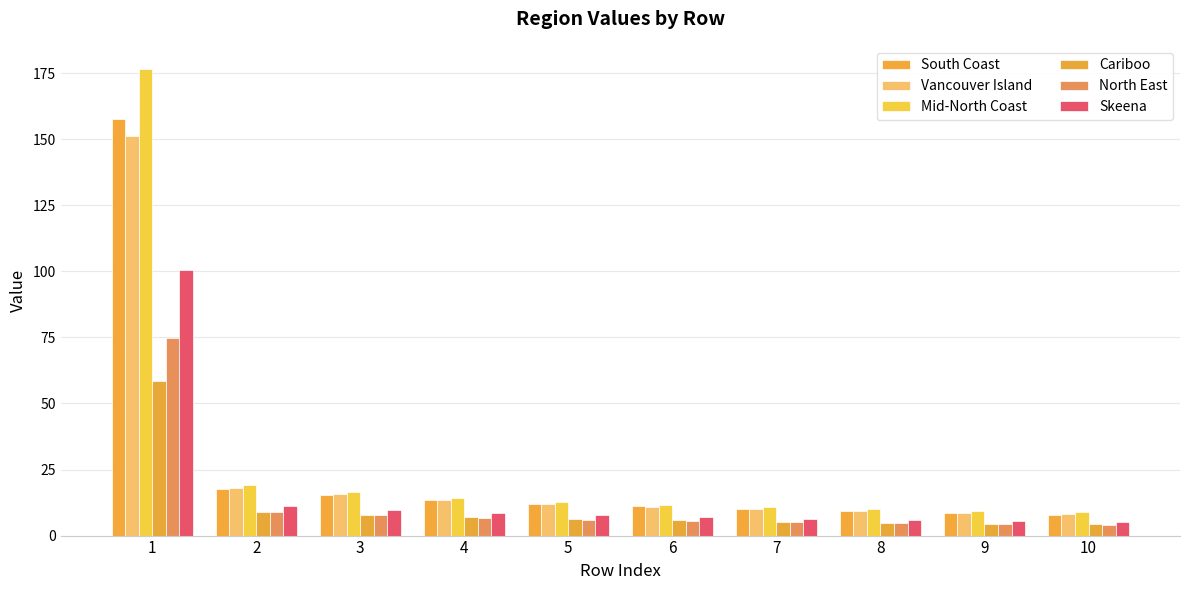

The value of Mid-North Coast at 2 is 19.0. True or false?

True